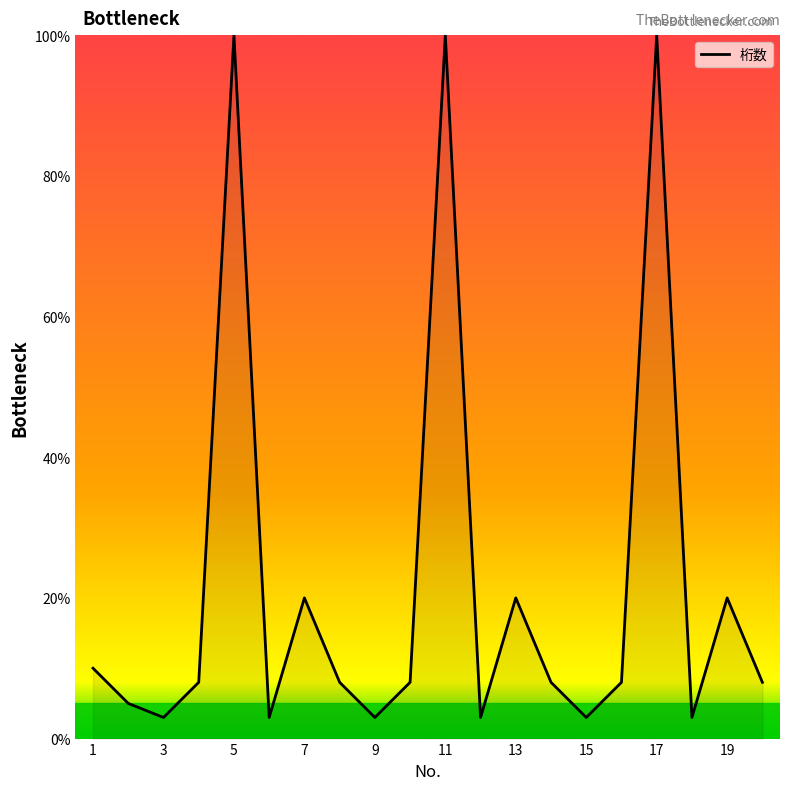

What is the smallest value displayed?

3